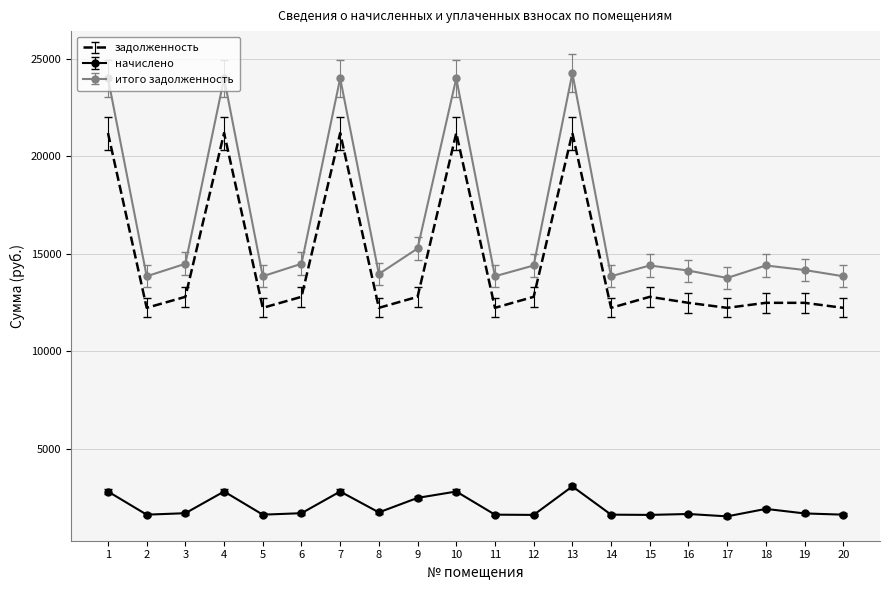

True or false: начислено and итого задолженность cross at least once.

False